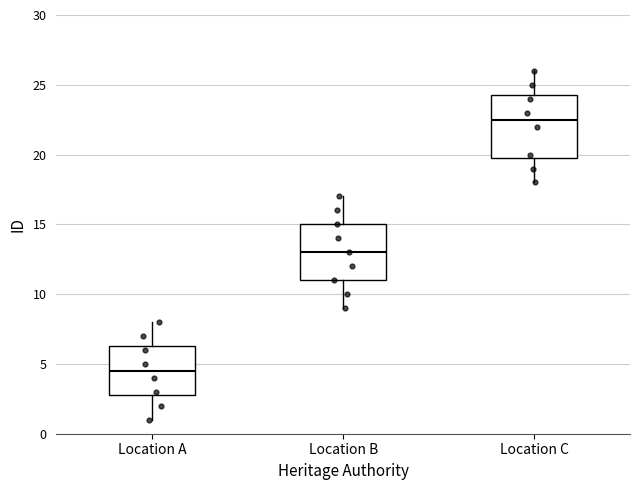

Reading left to right, read every box against the y-axis: the position of its median line, the range the box covers, and the ends of its whiskers. The values are not printed on the chart, so give them approximately, as read against the axis.

Location A: median 4.5, box 3.0 to 6.5, whiskers 1.0 to 8.0
Location B: median 13.0, box 11.0 to 15.0, whiskers 9.0 to 17.0
Location C: median 22.5, box 20.0 to 24.5, whiskers 18.0 to 26.0